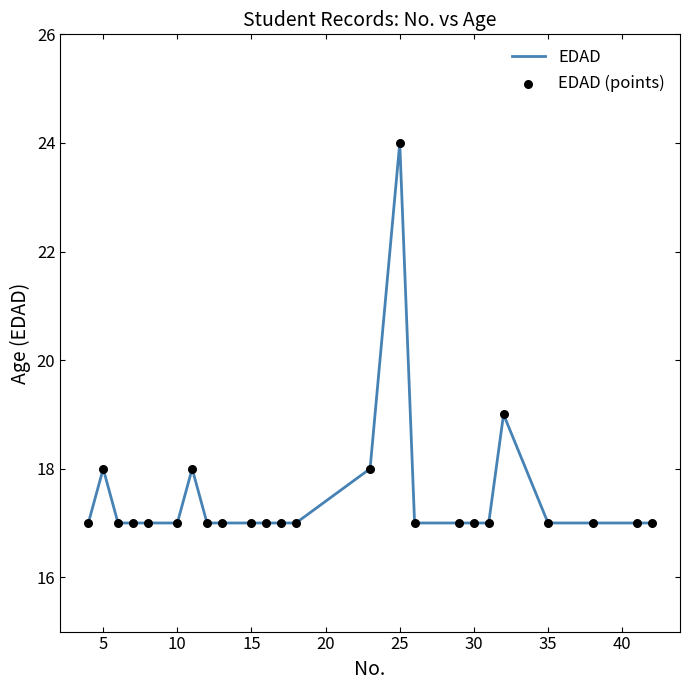

What is the smallest value displayed?

17